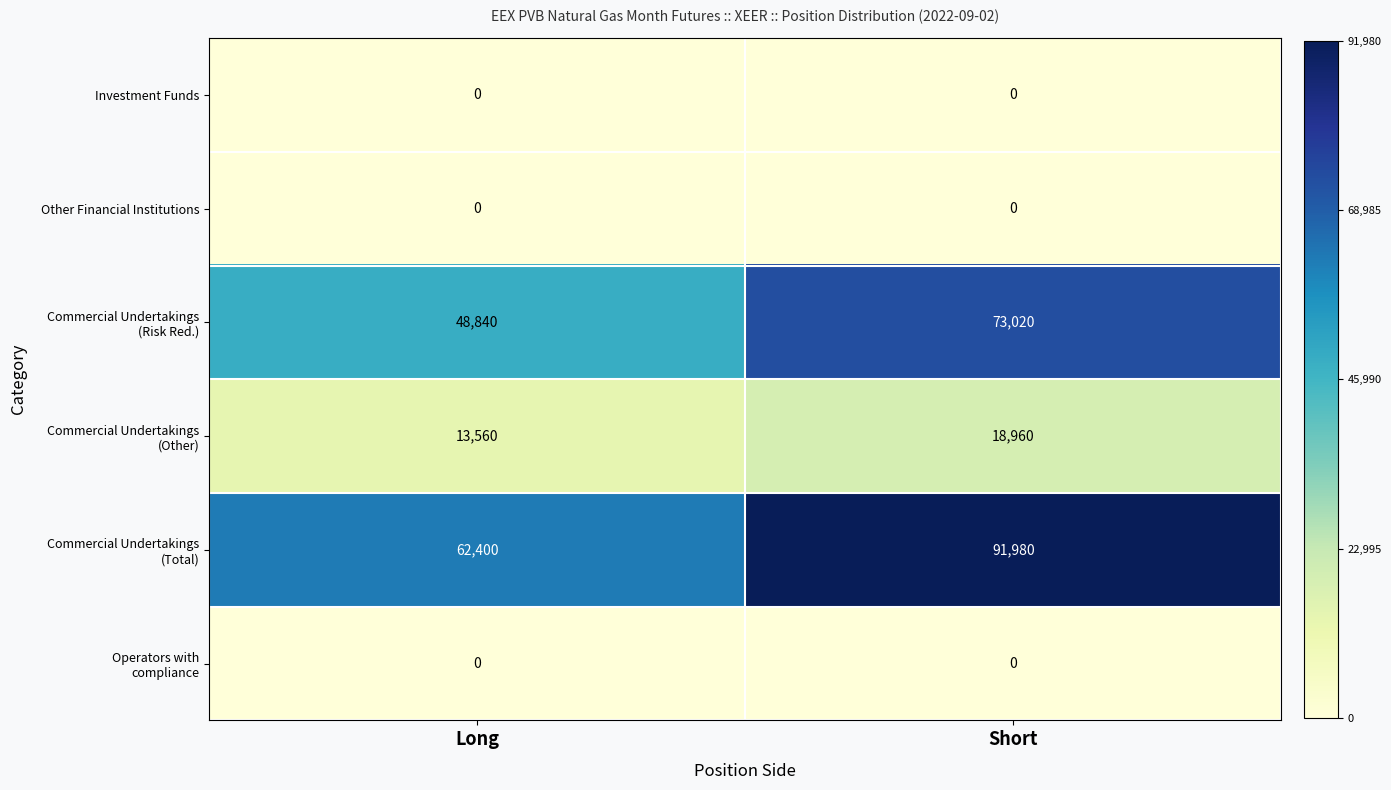

The value of Other Financial Institutions at Long is 0. True or false?

True